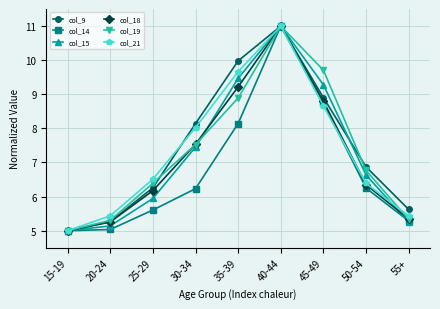

True or false: col_15 has a value of 14.6 at 40-44.

False